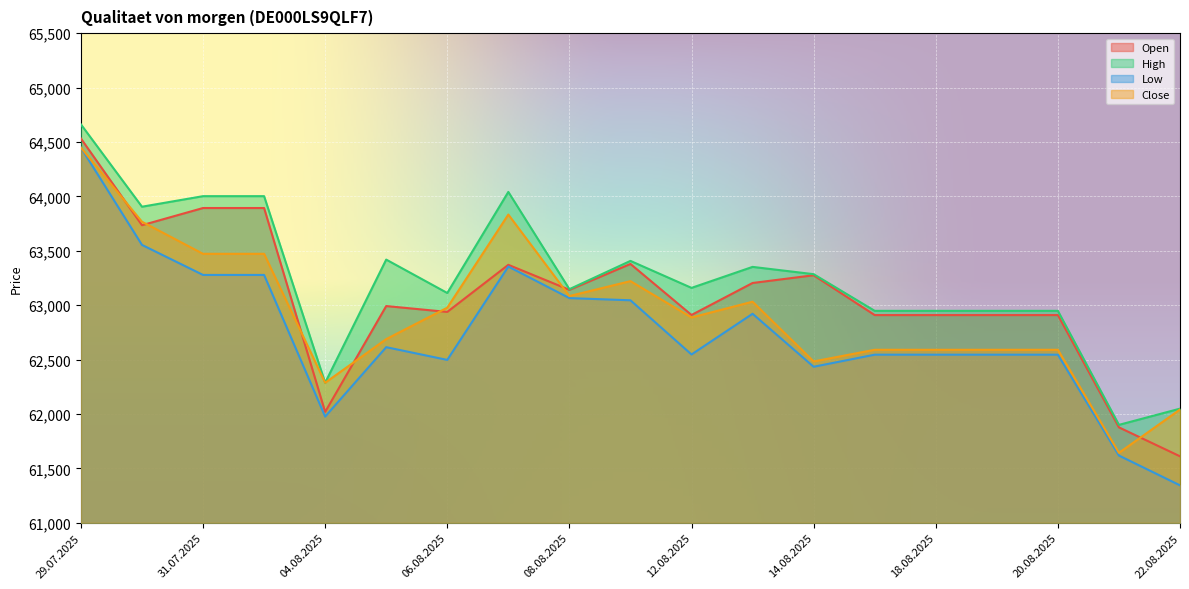

True or false: Low has a value of 32756 at 14.08.2025.

False